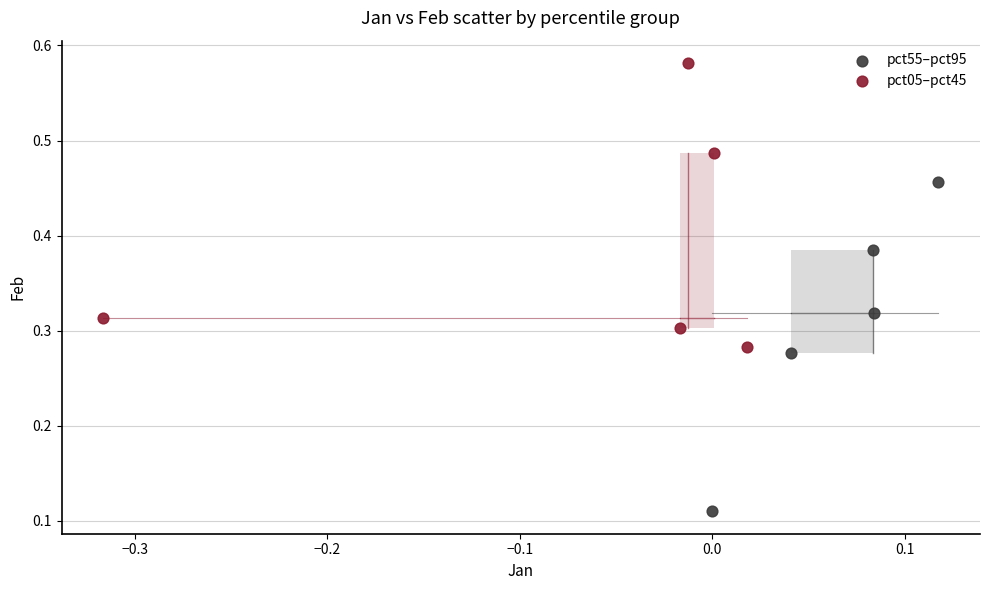

What are all the series names shown in the legend?

pct55–pct95, pct05–pct45